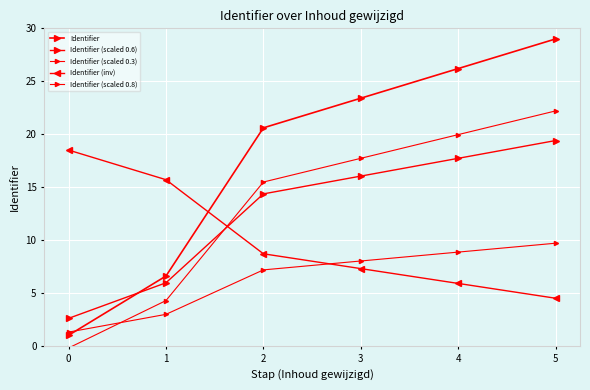

Reading right to left, what are all the values shown in this chart?

Identifier: 5=29.0	4=26.2	3=23.4	2=20.6	1=6.6	0=1.0
Identifier (scaled 0.6): 5=19.4	4=17.7	3=16.0	2=14.4	1=6.0	0=2.6
Identifier (scaled 0.3): 5=9.7	4=8.9	3=8.0	2=7.2	1=3.0	0=1.3
Identifier (inv): 5=4.5	4=5.9	3=7.3	2=8.7	1=15.7	0=18.5
Identifier (scaled 0.8): 5=22.2	4=20.0	3=17.7	2=15.5	1=4.3	0=-0.2